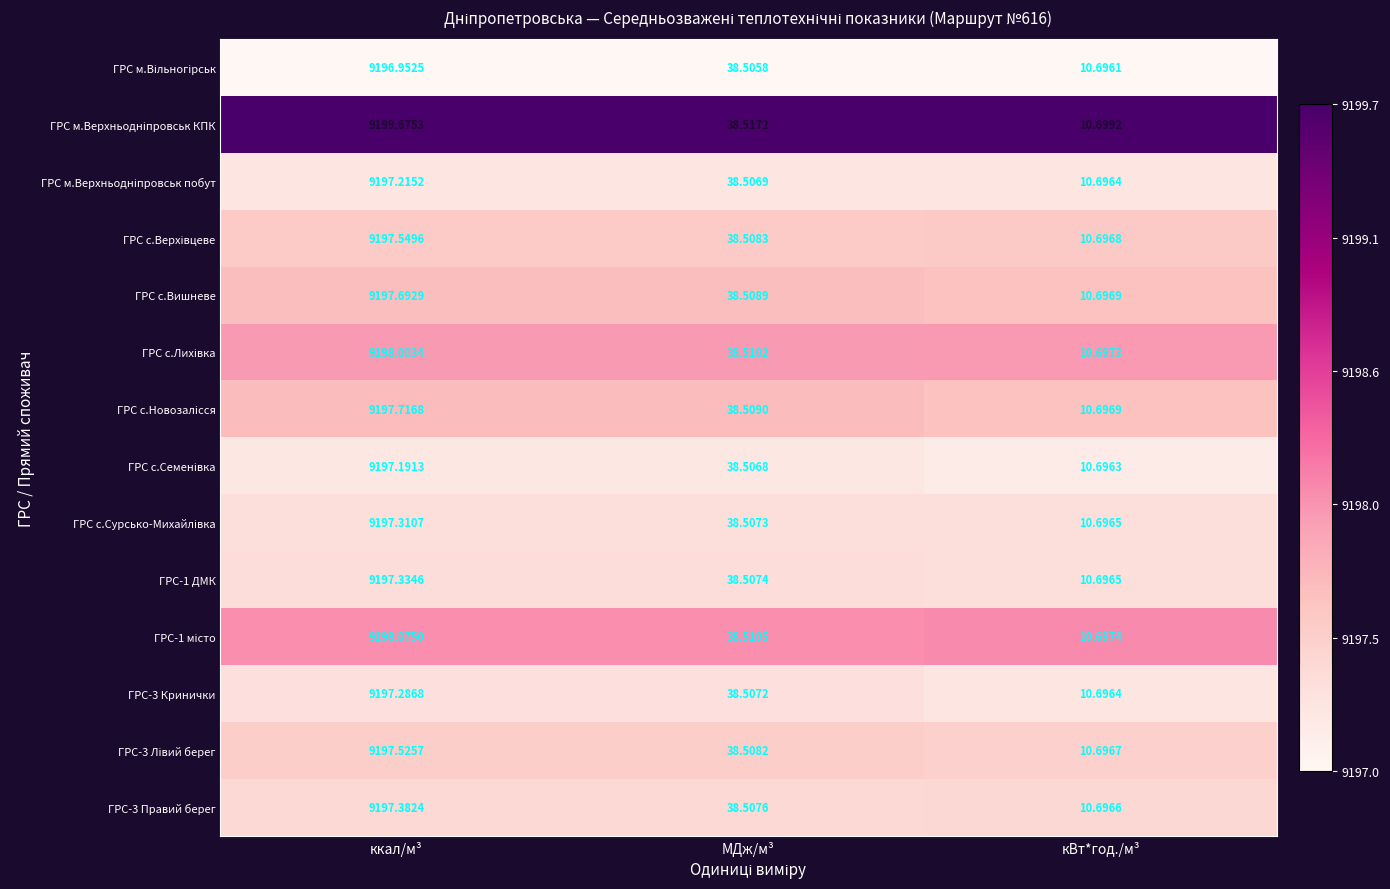

Which category has the highest value across all series?

ккал/м³